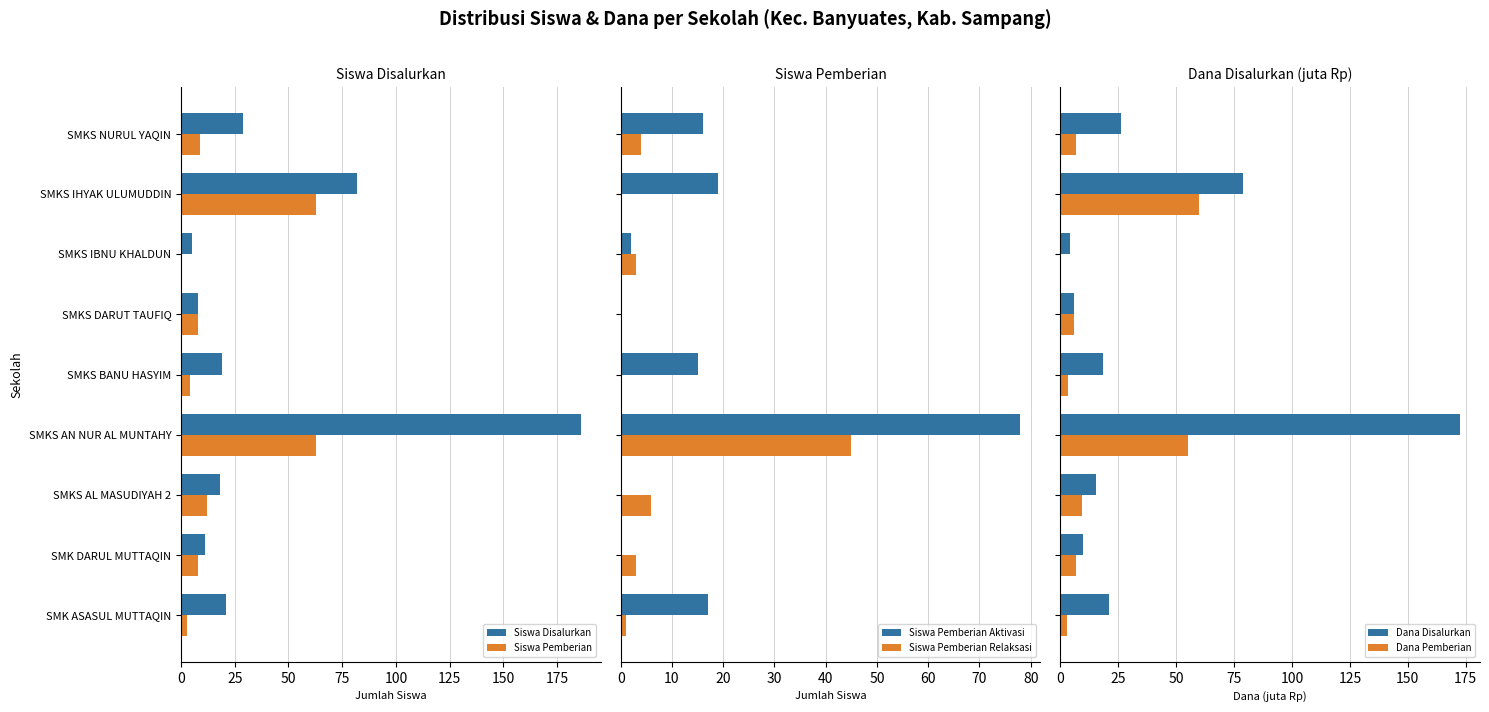

What is the maximum value for Dana Pemberian?

60.0